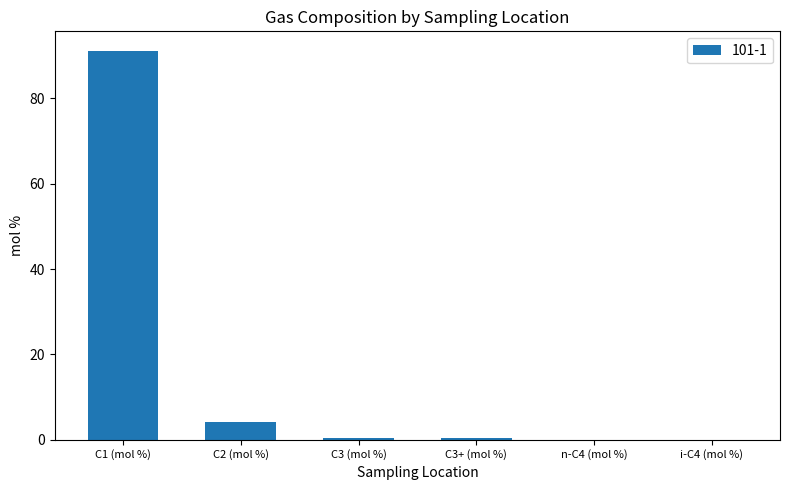

At which category does the chart reach its peak across all series?

C1 (mol %)